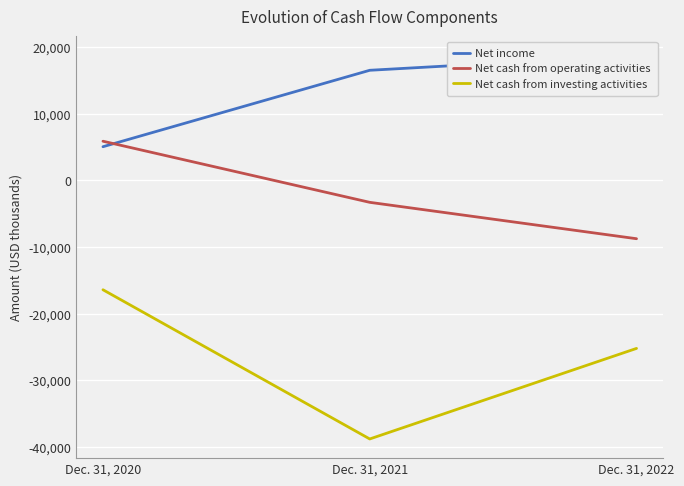

Count the Net cash from investing activities values in the range -38810 to -16422.

3